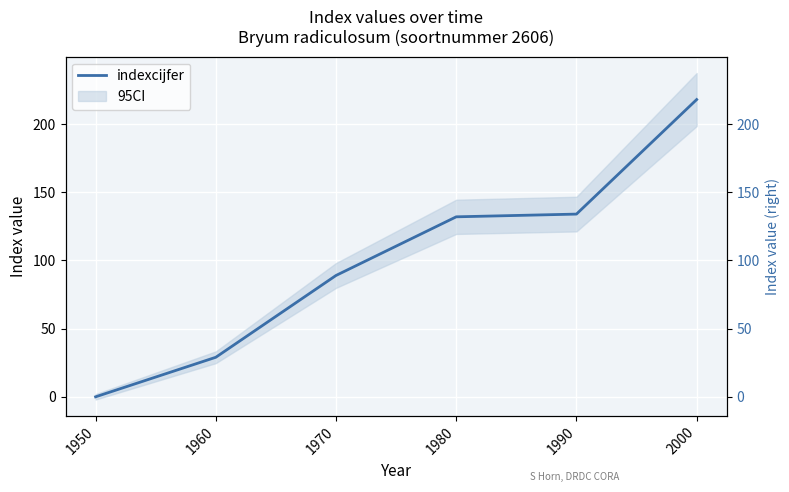

What is the difference between the second highest and second lowest values?

105